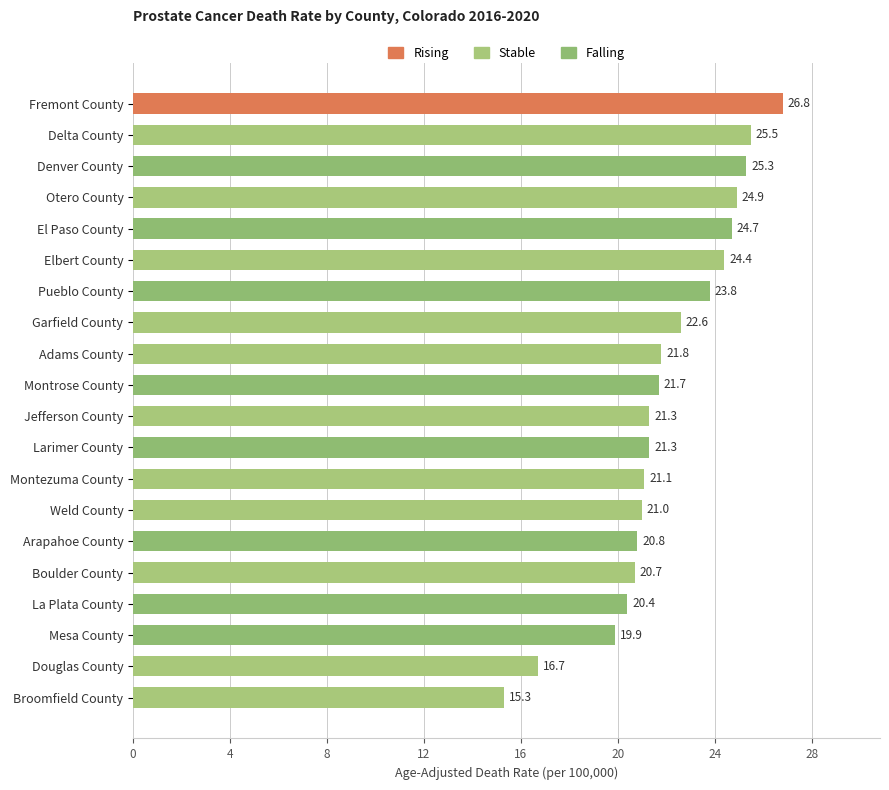

Reading top to bottom, extract all data points from this chart.

Fremont County=26.8	Delta County=25.5	Denver County=25.3	Otero County=24.9	El Paso County=24.7	Elbert County=24.4	Pueblo County=23.8	Garfield County=22.6	Adams County=21.8	Montrose County=21.7	Jefferson County=21.3	Larimer County=21.3	Montezuma County=21.1	Weld County=21.0	Arapahoe County=20.8	Boulder County=20.7	La Plata County=20.4	Mesa County=19.9	Douglas County=16.7	Broomfield County=15.3